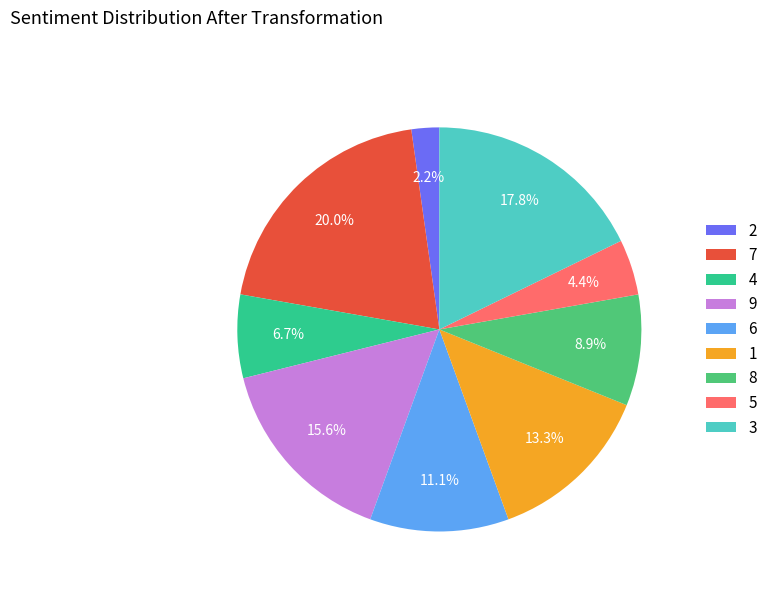

True or false: 2 accounts for 2% of the total.

True